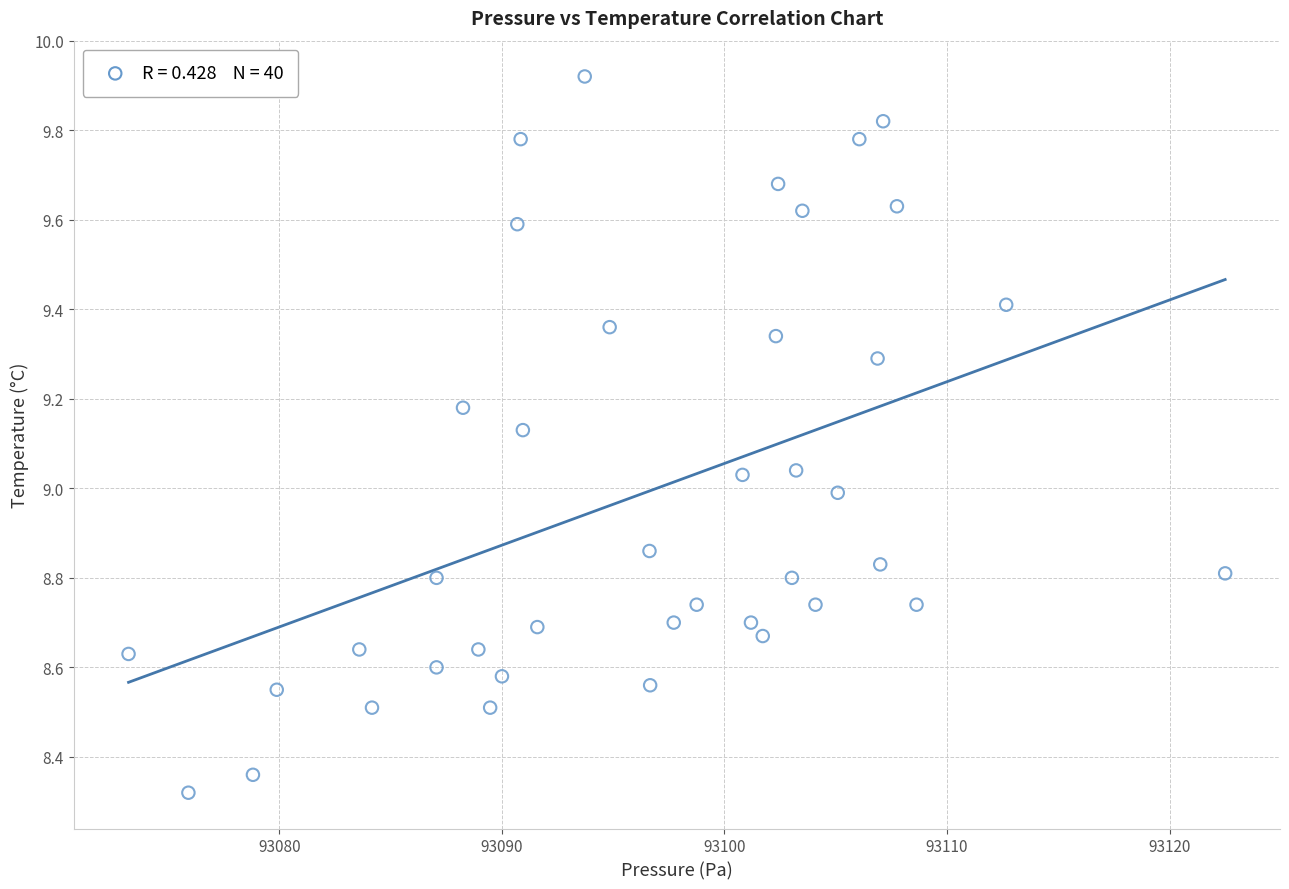

What is the range of X values (max minus min)?

49.3